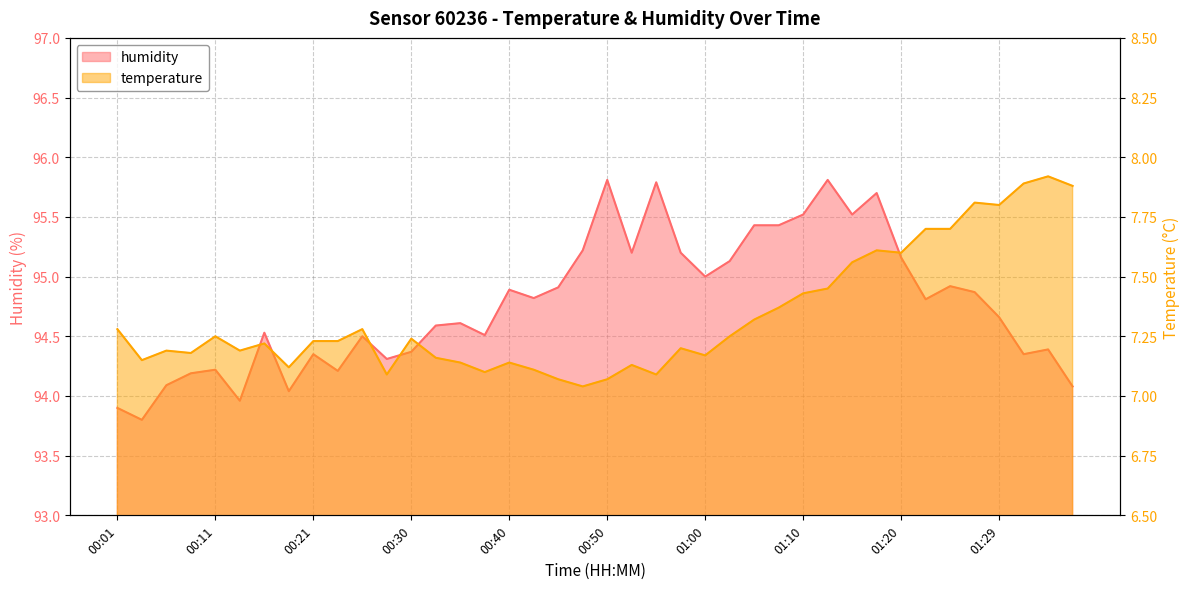

What is the average value of the humidity series?

94.8